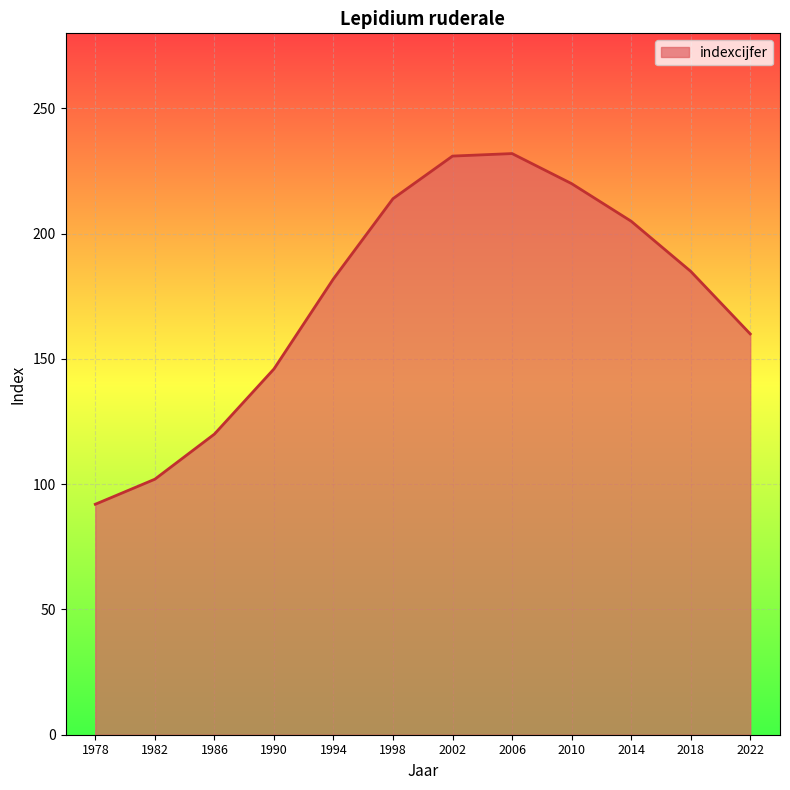

Approximately how many times larger is the value at 2018 compared to 2006?

0.8